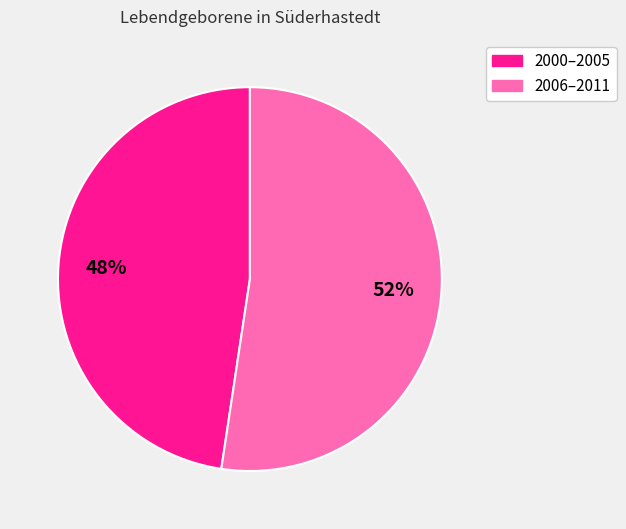

Count the number of slices in the pie.

2